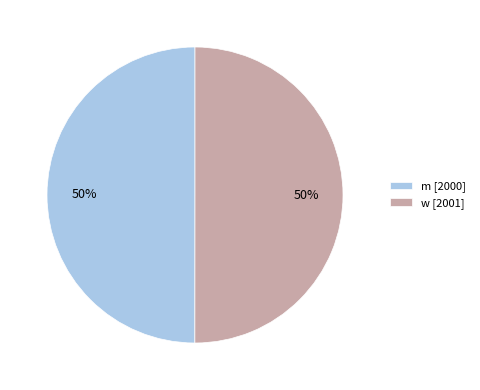

Approximately how many times larger is the value at w [2001] compared to m [2000]?

1.0